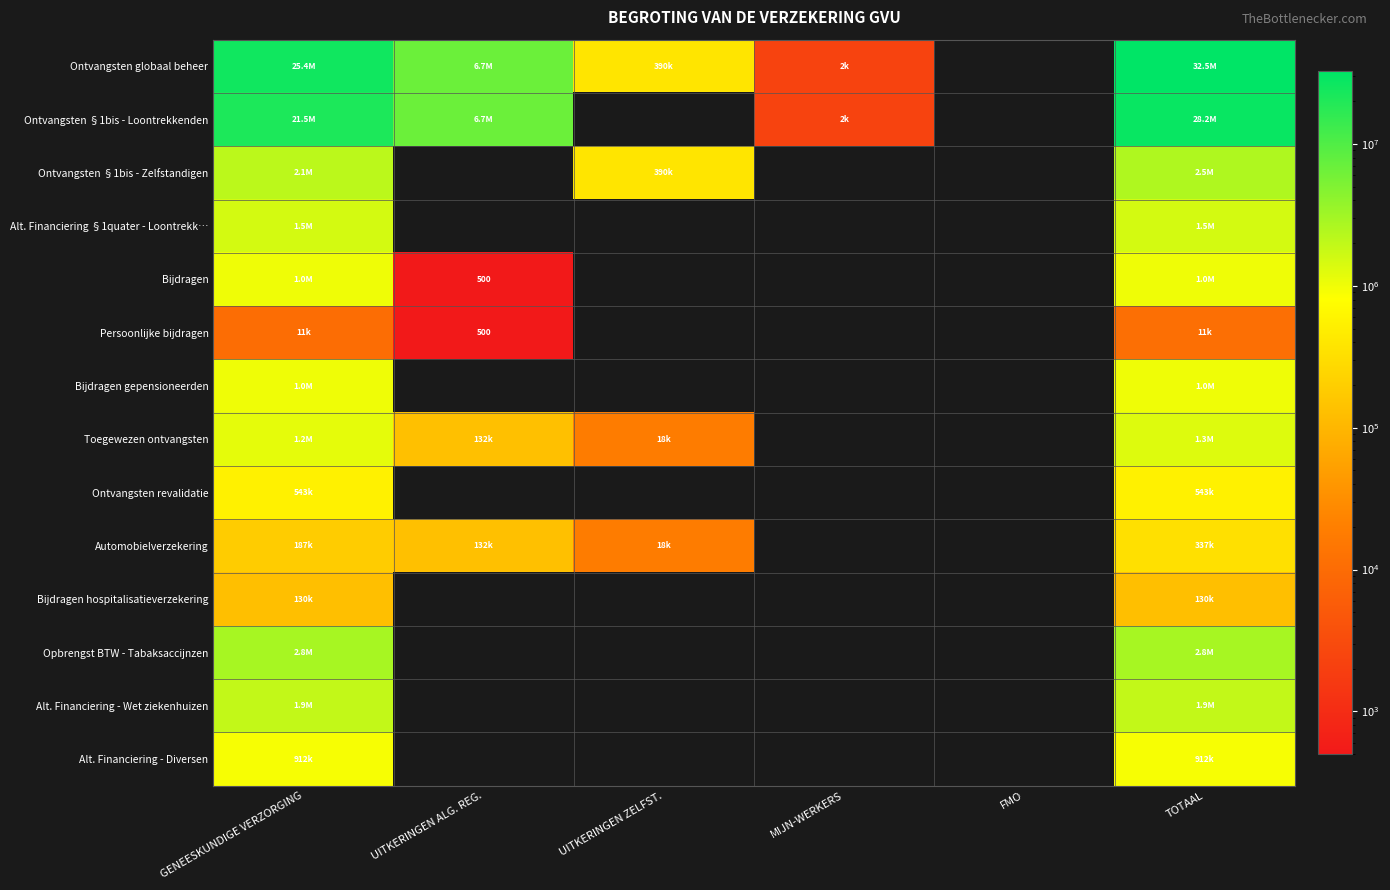

What is the sum of the Persoonlijke bijdragen values at UITKERINGEN ALG. REG. and MIJN-WERKERS?

500